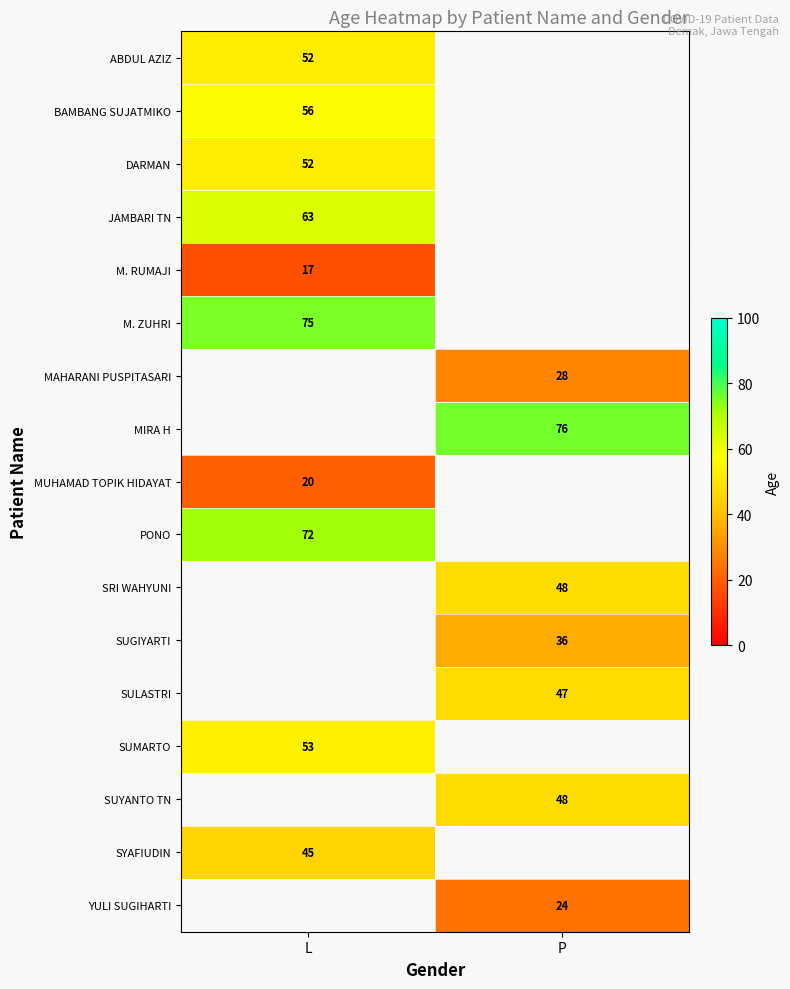

True or false: MUHAMAD TOPIK HIDAYAT has a value of 4 at L.

False